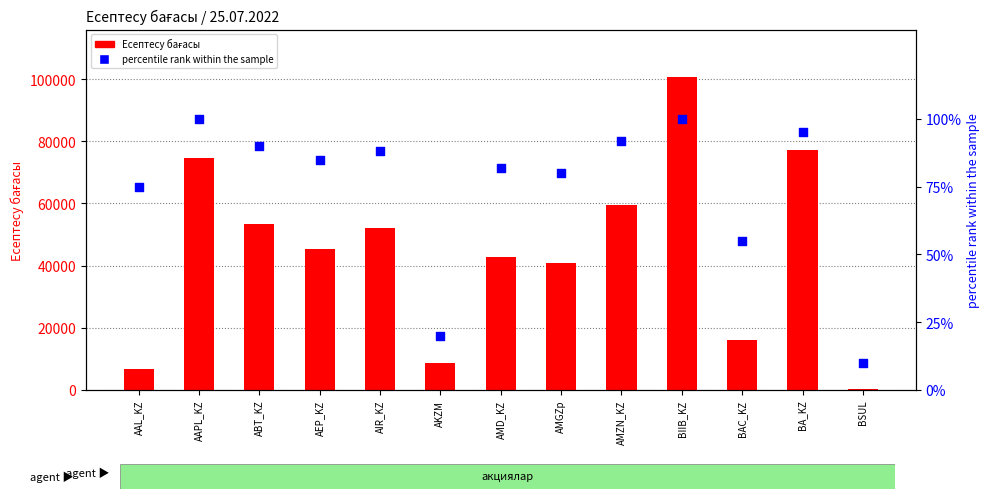

Which series contains the highest Y value?

Есептесу бағасы